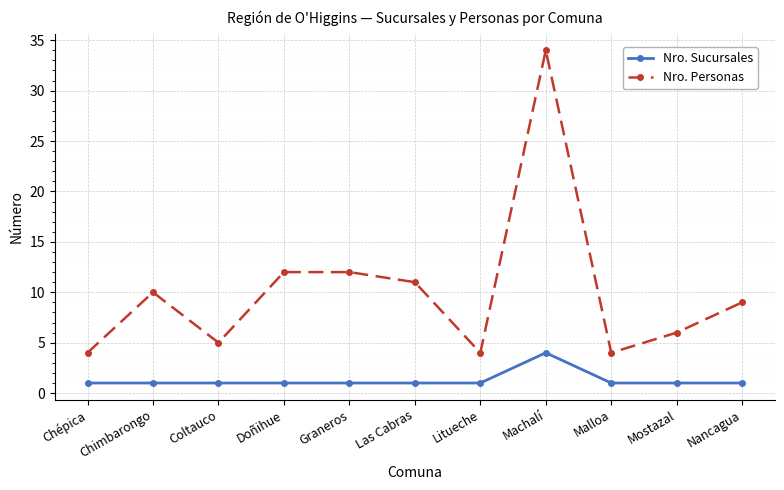

The value of Nro. Personas at Chimbarongo is 10. True or false?

True